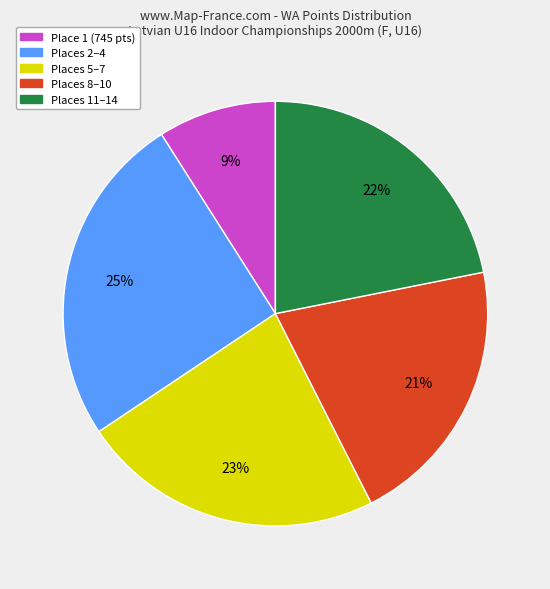

To the nearest percent, what is the difference between the largest and smallest slice percentages?

16%